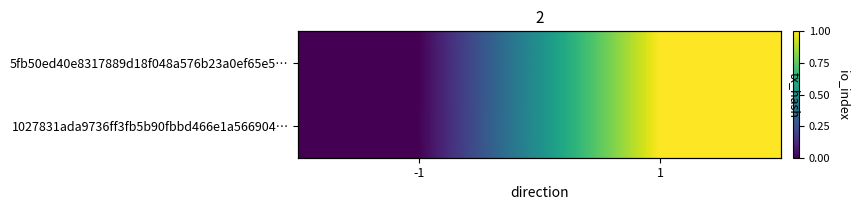

How many data points in 5fb50ed40e8317889d18f048a576b23a0ef65e5… are above 0?

1